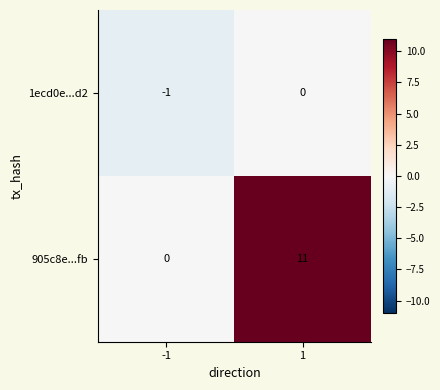

Which label corresponds to the smallest value in the chart?

-1